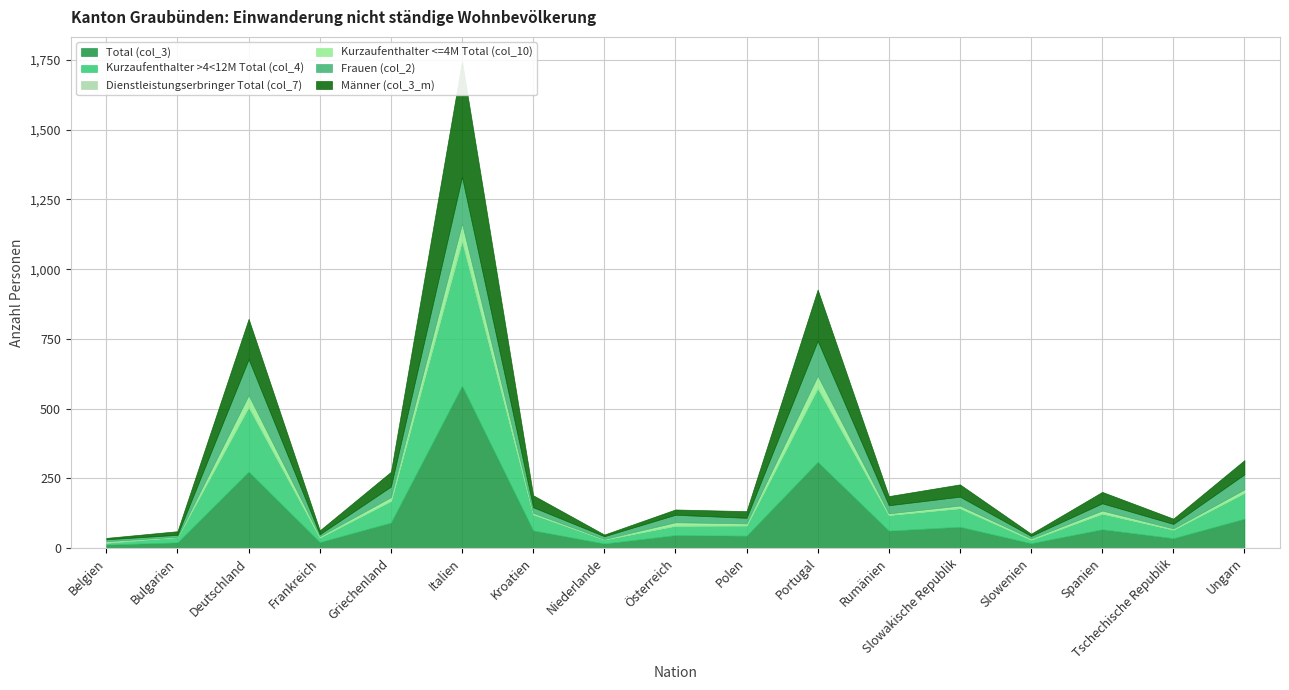

What is the difference between the Total (col_3) values at Italien and Österreich?

536